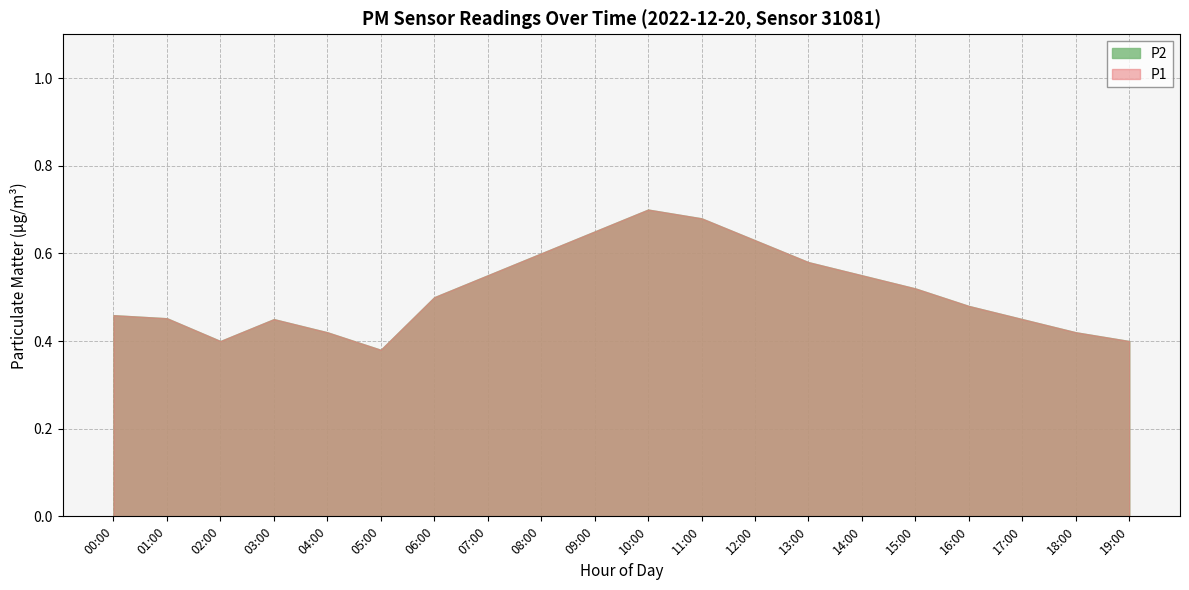

Which series has the widest spread of values?

P1